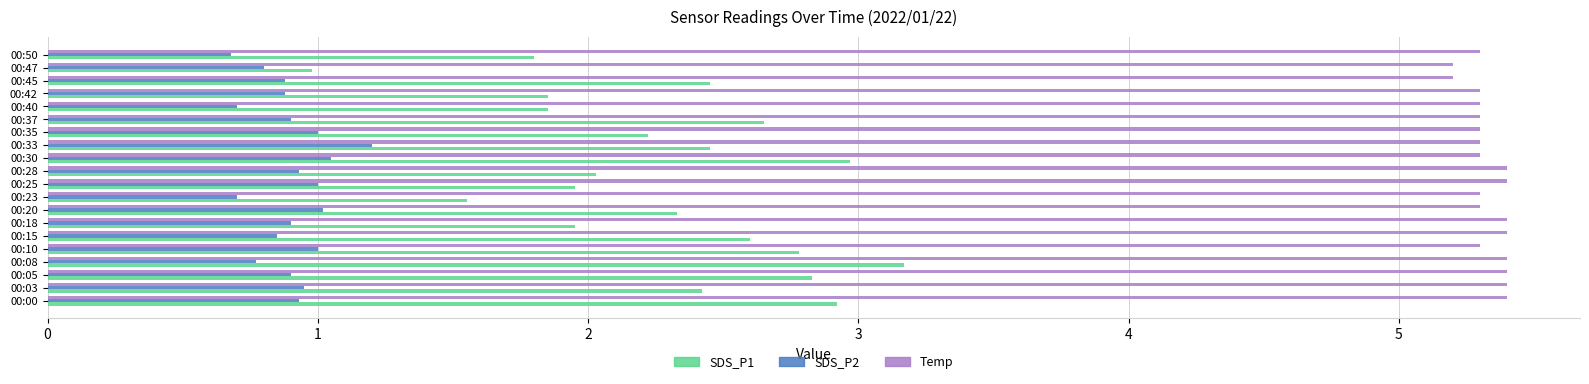

Which series has the largest range (max minus min)?

SDS_P1